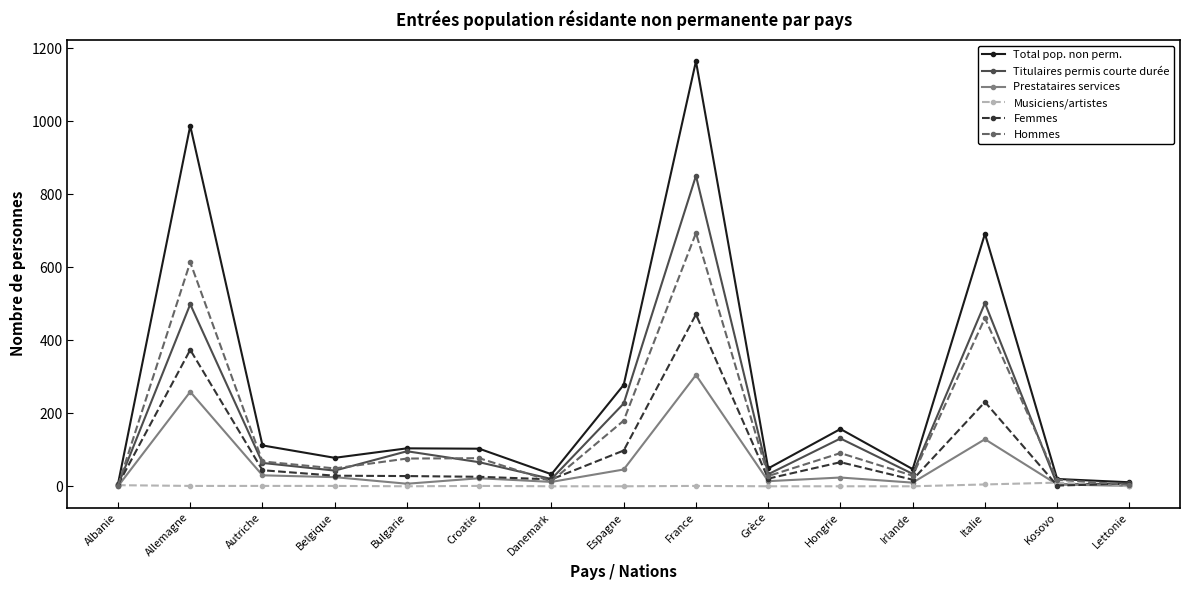

What is the maximum value shown in the chart?

1165